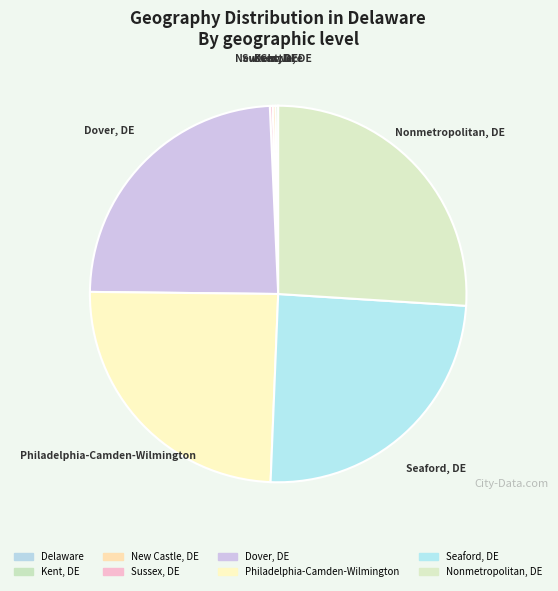

To the nearest percent, what is the difference between the Nonmetropolitan, DE and Sussex, DE slice percentages?

26%